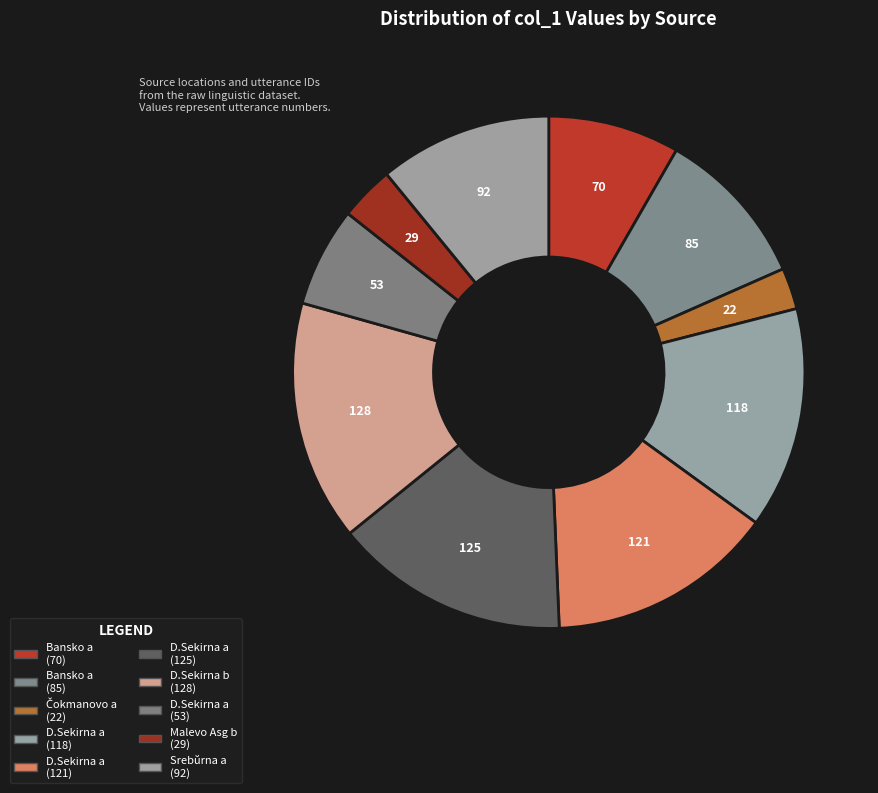

How many segments does this pie chart have?

10